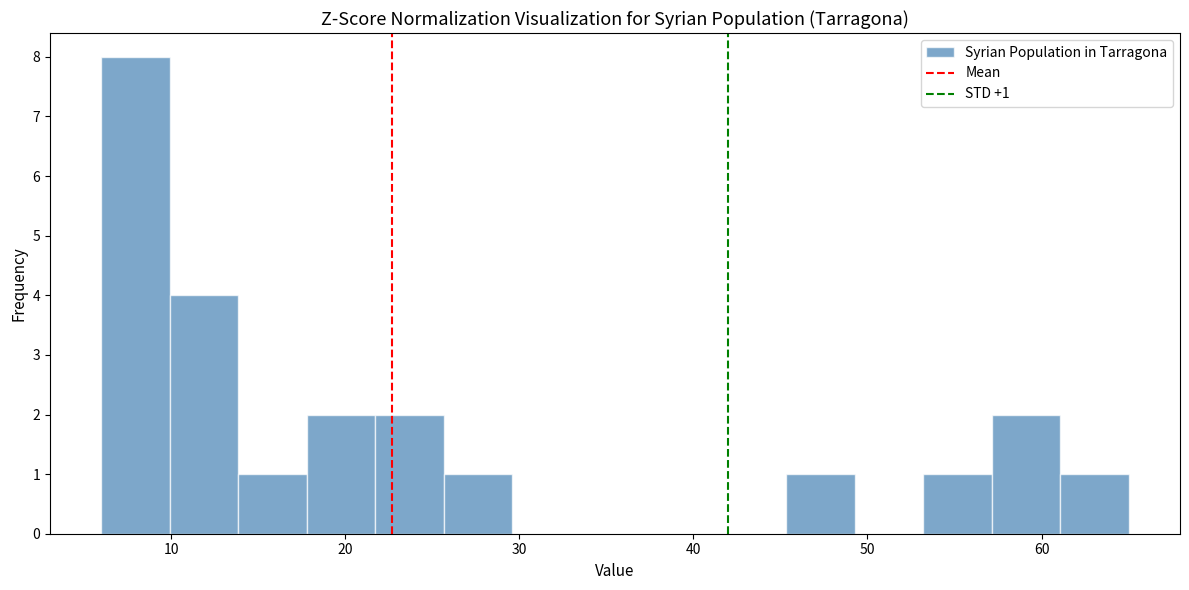

Read against the x-axis, roughly where is the centre of the tallest bar?

8